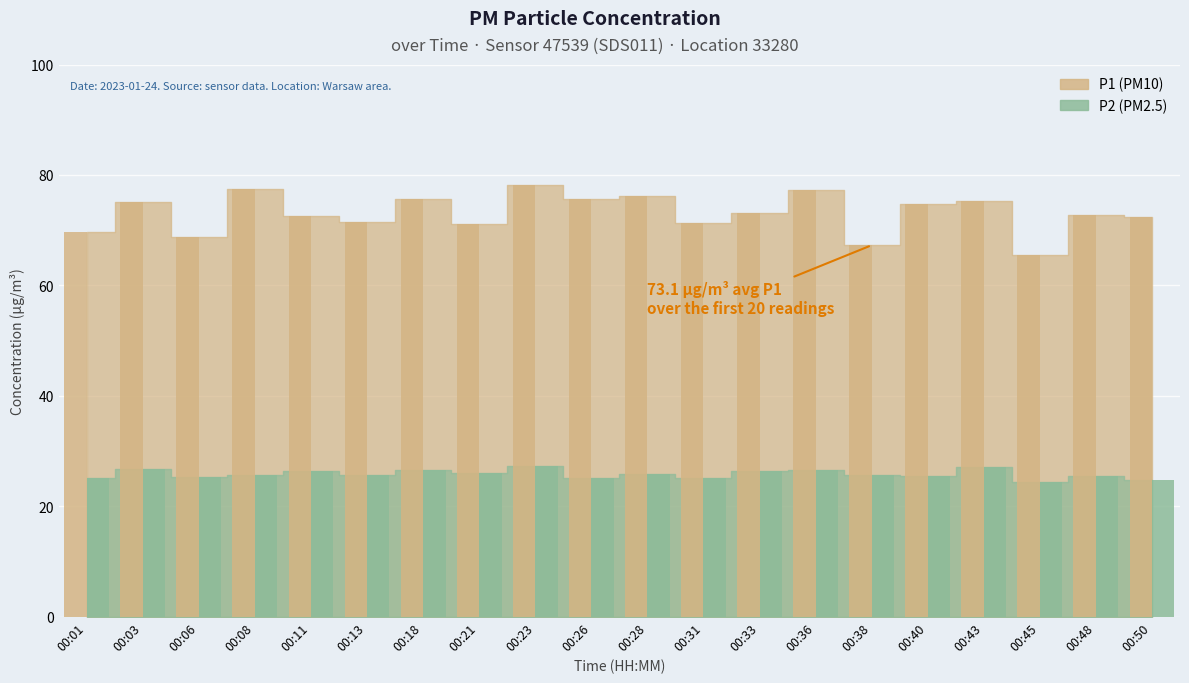

What are all the series names shown in the legend?

P1, P2